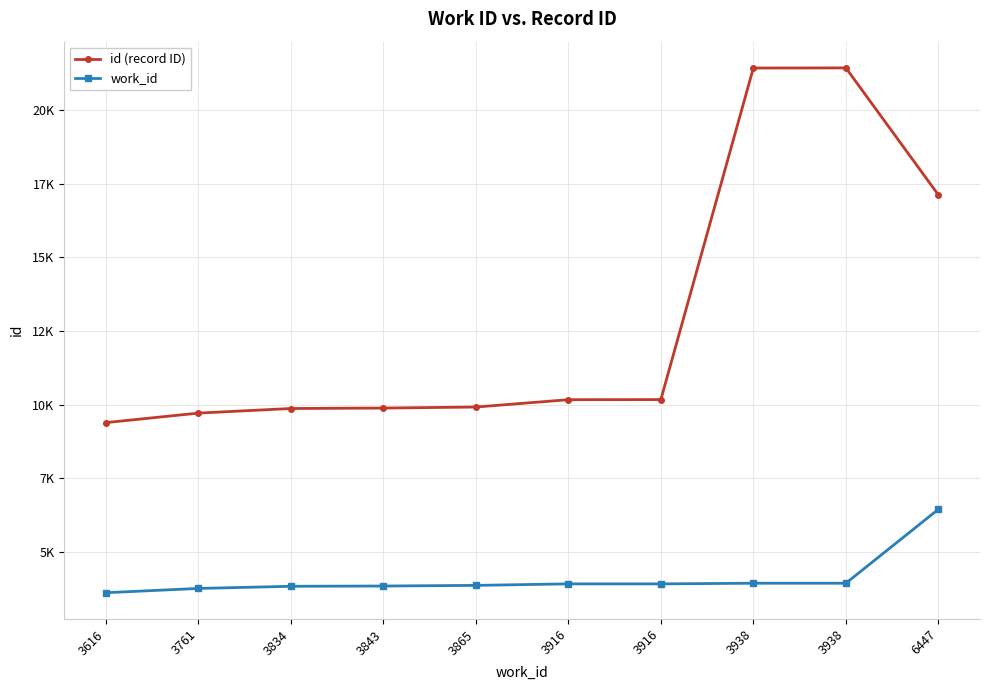

Is this an area chart (filled region under the line)?

No